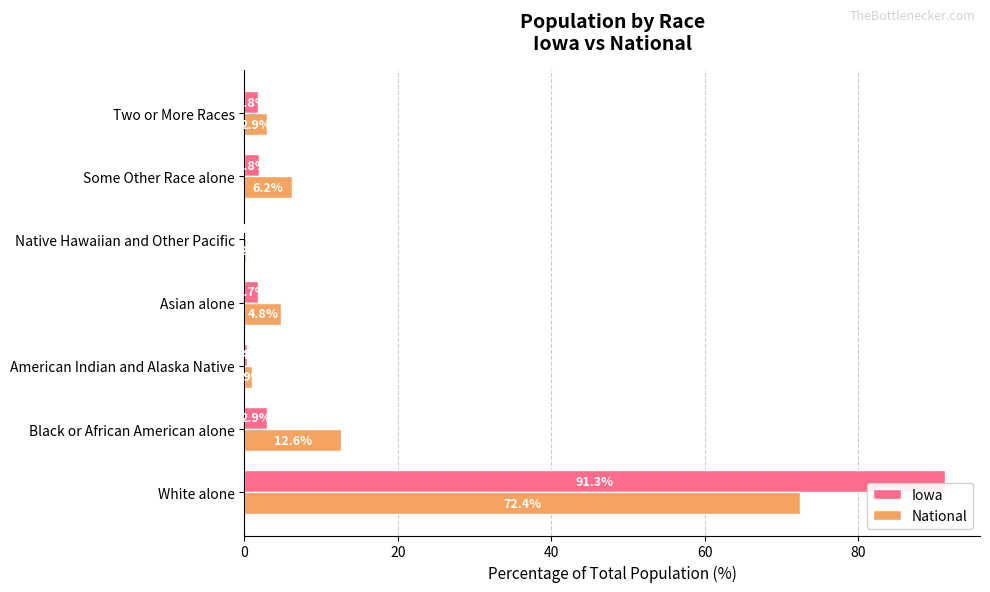

What is the greatest value displayed?

91.3